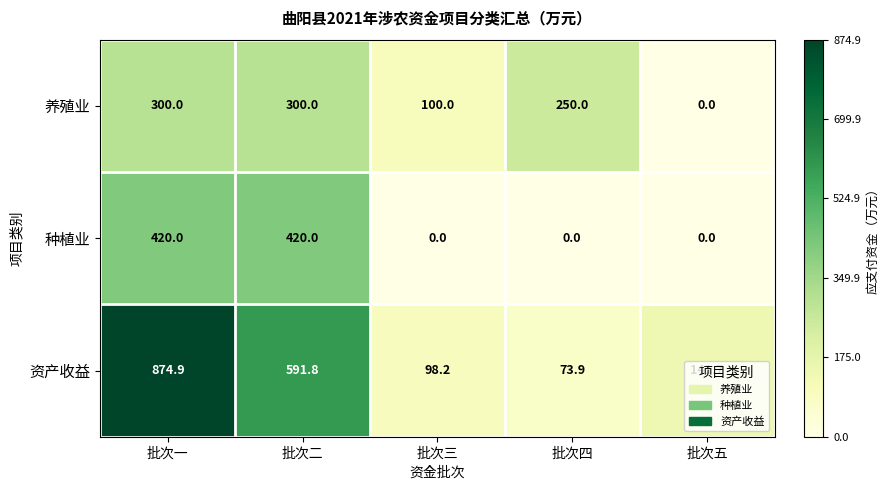

Is the value of 种植业 at 批次二 greater than the value of 资产收益 at 批次二?

No